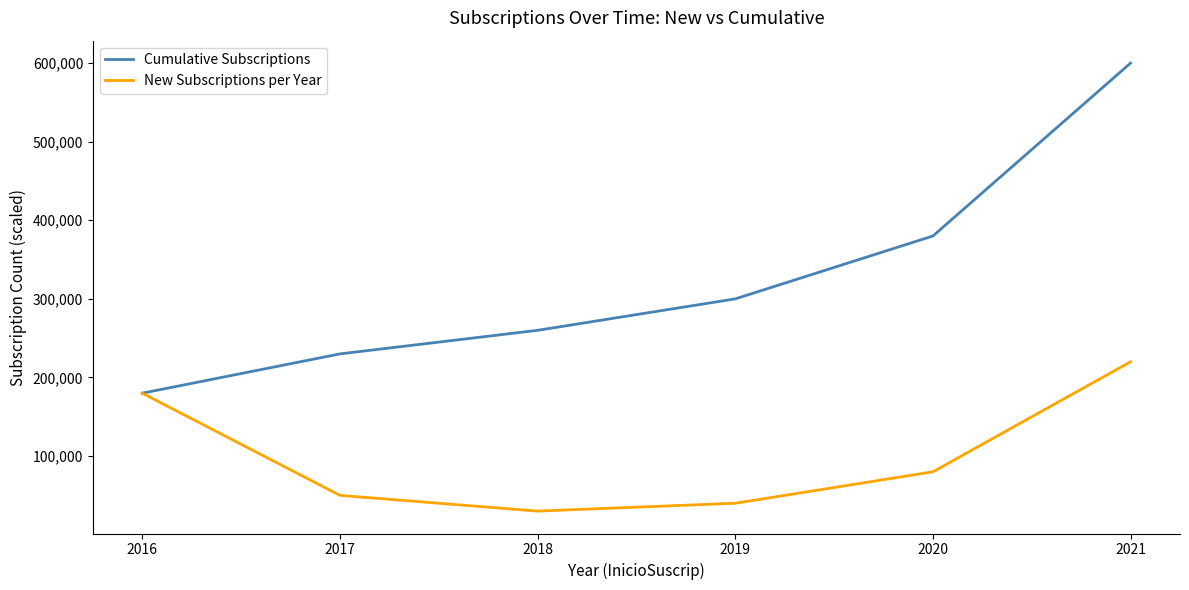

Rank the series by their average value, from highest to lowest.

Cumulative Subscriptions, New Subscriptions per Year